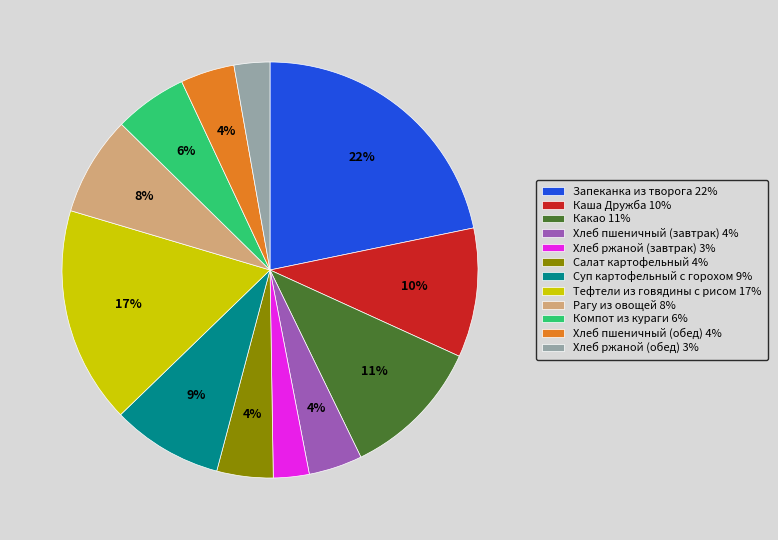

The Салат картофельный slice represents 12% of the pie. True or false?

False